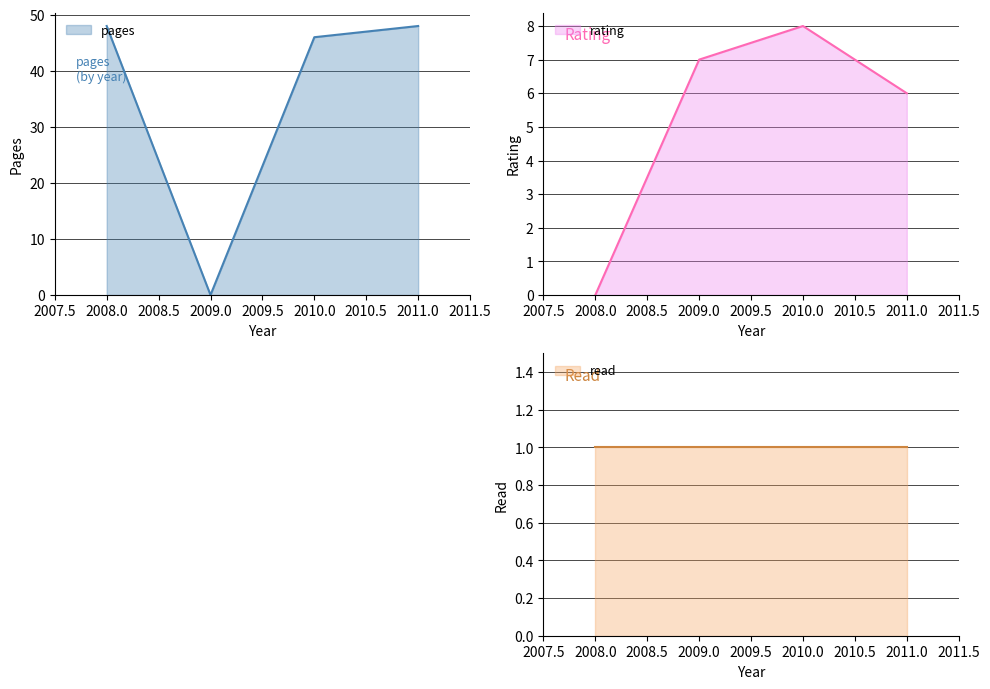

At which category does the chart reach its peak across all series?

2011